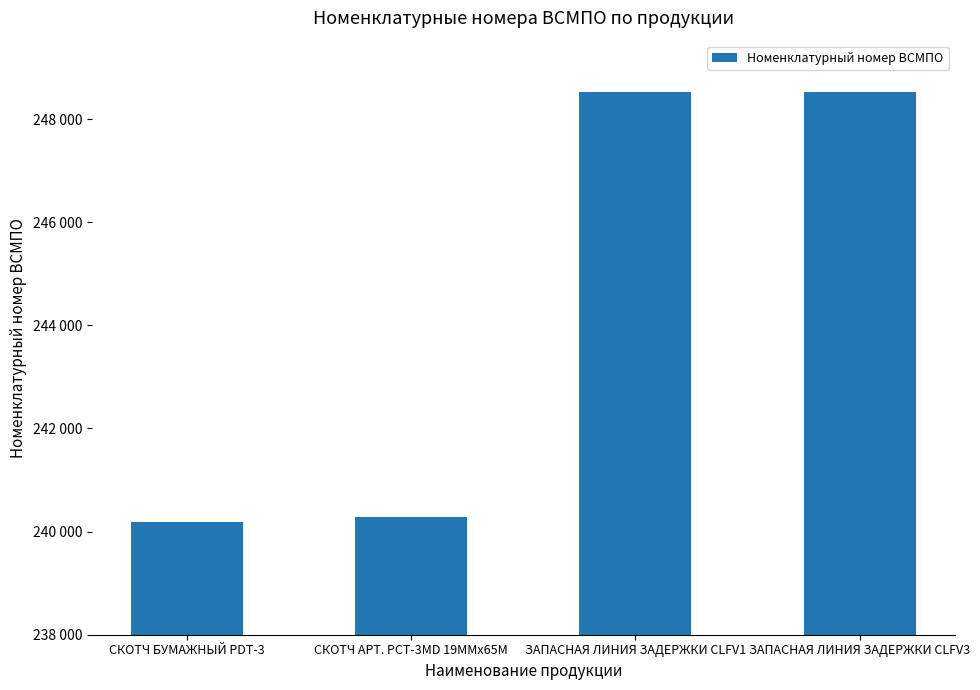

The chart shows a value of 240277 at СКОТЧ АРТ. PCT-3МD 19ММх65М. True or false?

True